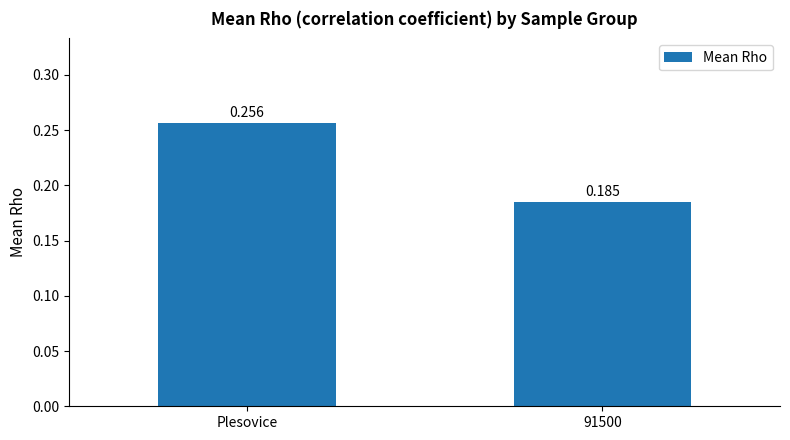

List the labels in order of value, largest first.

Plesovice, 91500